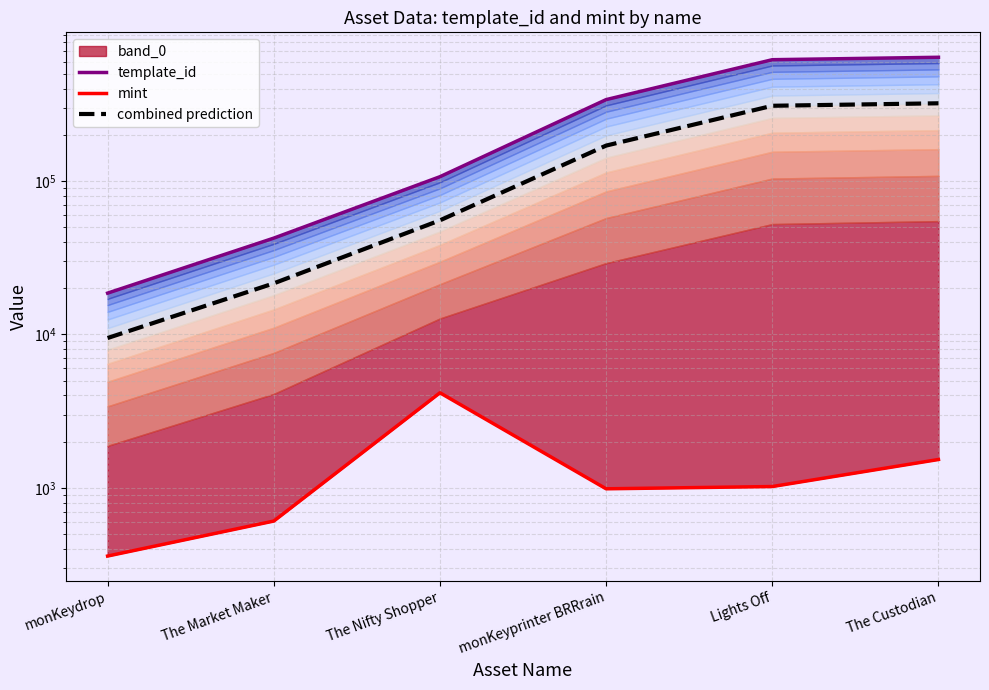

Which series has the largest total across all categories?

template_id